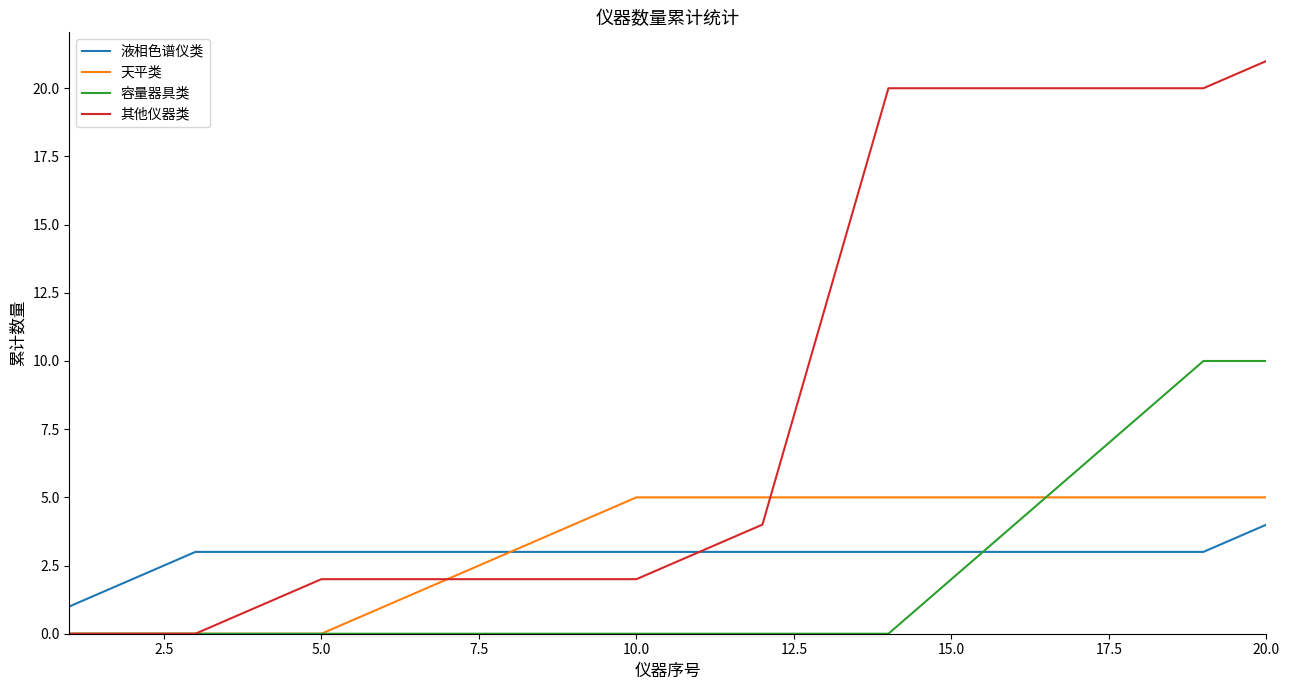

What is the greatest value displayed?

21